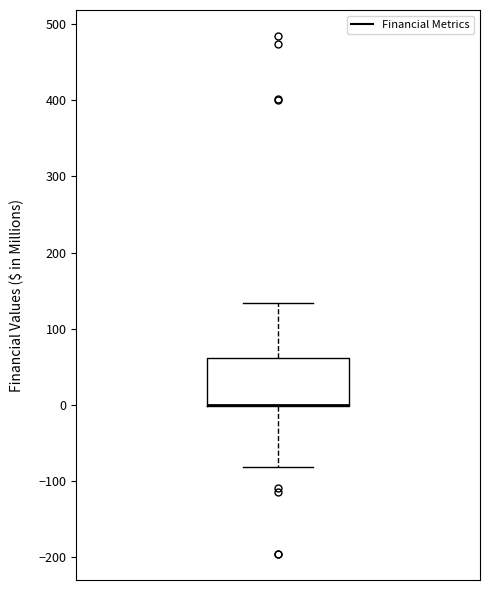

Read this box plot against the y-axis: the position of the median line, the range covered by the box, and the ends of both whiskers. The values are not printed on the chart, so give them approximately, as read against the axis.

median 0 (drawn on the box's lower edge), box 0 to 60, whiskers -80 to 130